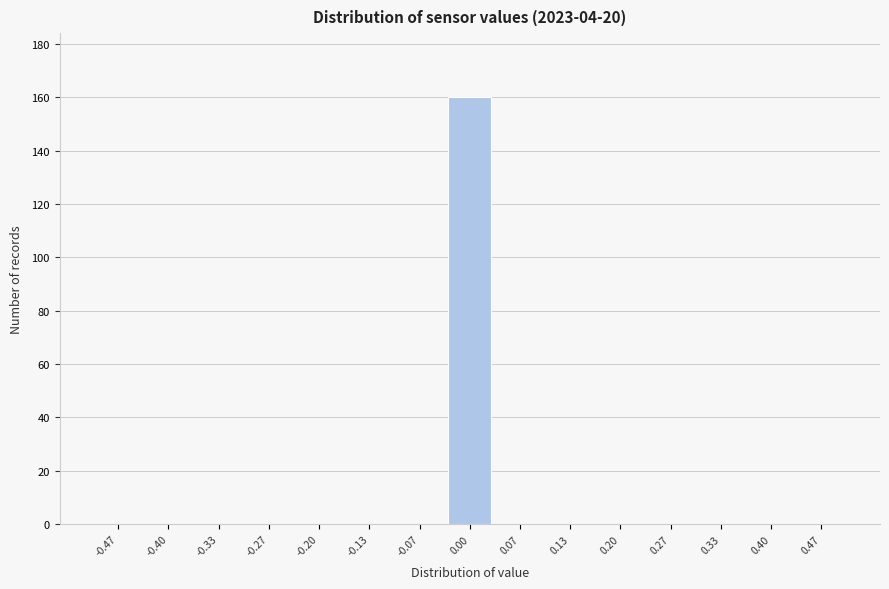

Reading left to right, transcribe this chart: for each bar, give the range it covers on the x-axis and its height. Neither the bar edges nor the heights are printed on the chart, so give them approximately, as read against the axes.

-0.50 to -0.43: 0
-0.43 to -0.37: 0
-0.37 to -0.30: 0
-0.30 to -0.23: 0
-0.23 to -0.17: 0
-0.17 to -0.10: 0
-0.10 to -0.03: 0
-0.03 to 0.03: 160
0.03 to 0.10: 0
0.10 to 0.17: 0
0.17 to 0.23: 0
0.23 to 0.30: 0
0.30 to 0.37: 0
0.37 to 0.43: 0
0.43 to 0.50: 0